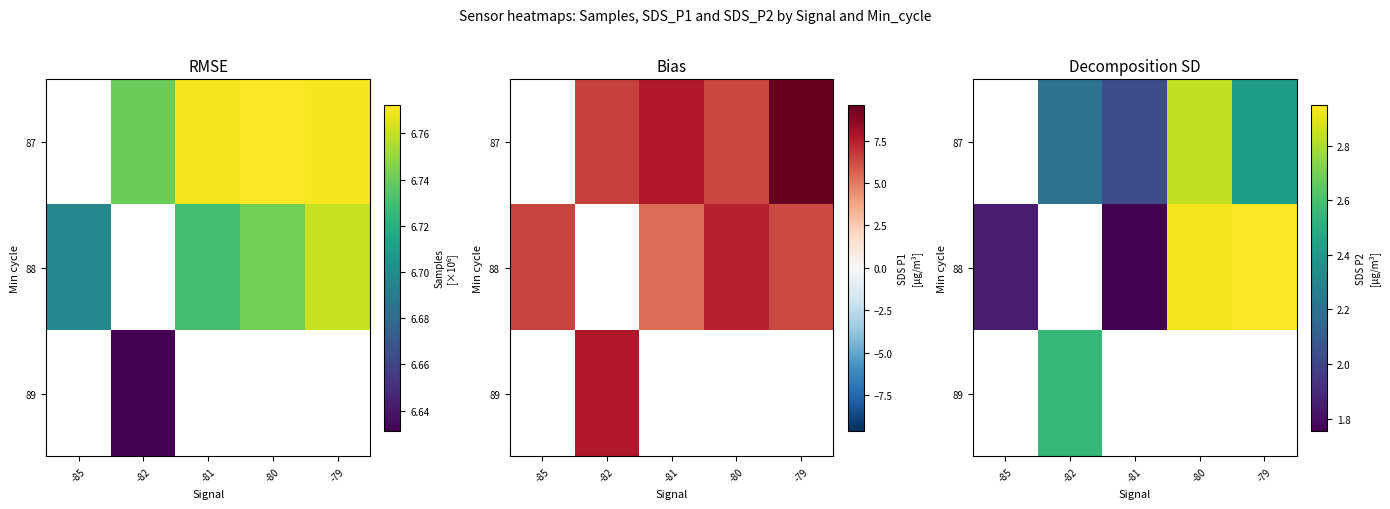

At which label does 87 first exceed 2?

-82